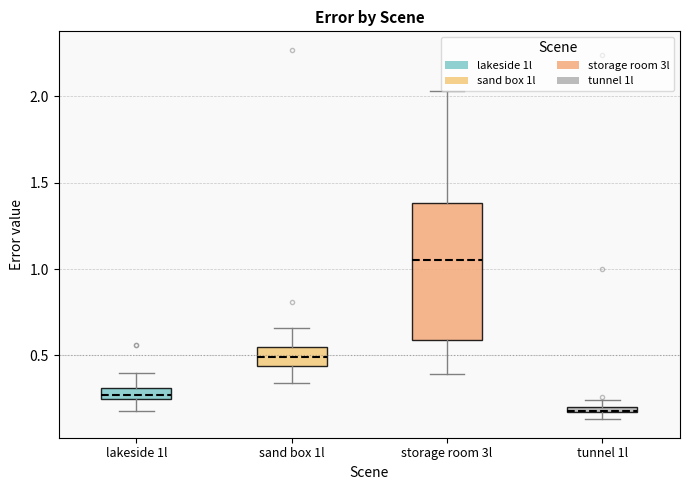

Which box's median line is the lowest?

tunnel 1l